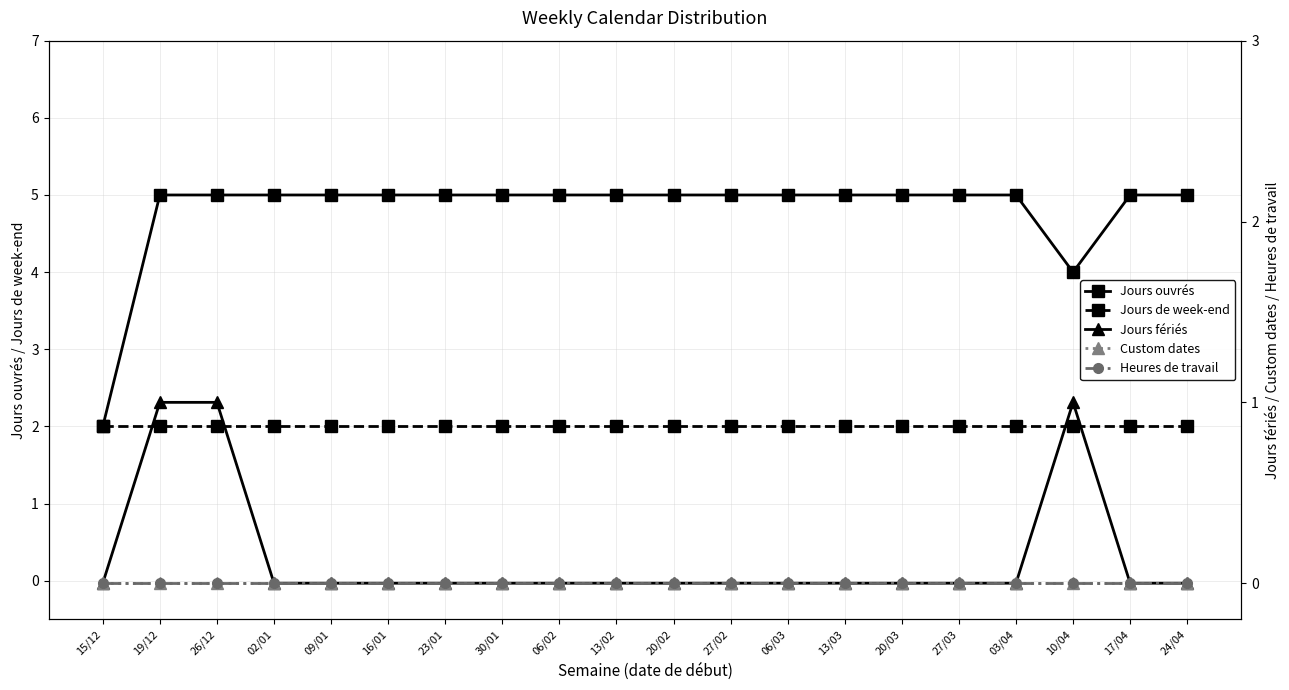

Reading left to right, extract all data points from this chart.

Jours ouvrés: 2	5	5	5	5	5	5	5	5	5	5	5	5	5	5	5	5	4	5	5
Jours de week-end: 2	2	2	2	2	2	2	2	2	2	2	2	2	2	2	2	2	2	2	2
Jours fériés: 0	1	1	0	0	0	0	0	0	0	0	0	0	0	0	0	0	1	0	0
Custom dates: 0	0	0	0	0	0	0	0	0	0	0	0	0	0	0	0	0	0	0	0
Heures de travail: 0	0	0	0	0	0	0	0	0	0	0	0	0	0	0	0	0	0	0	0